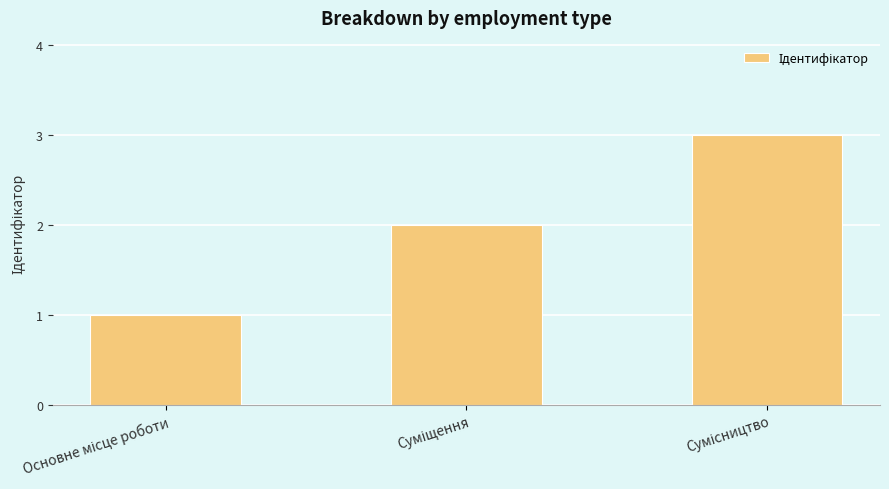

What is the greatest value displayed?

3